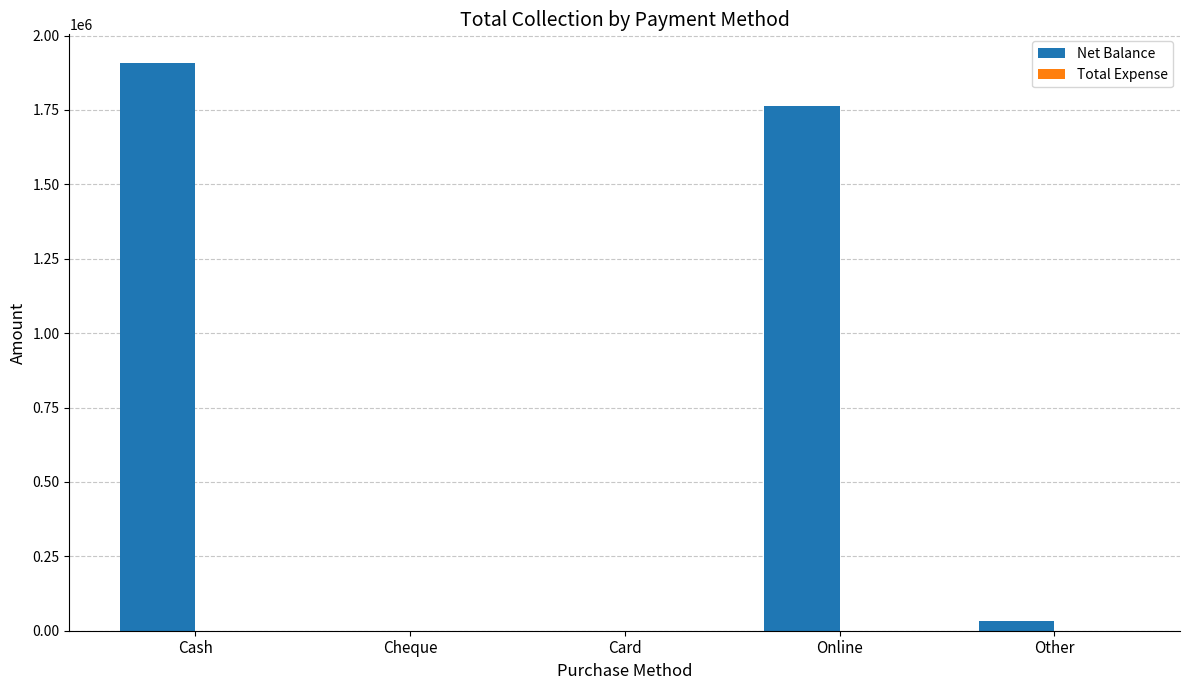

Which label corresponds to the largest value in the chart?

Cash